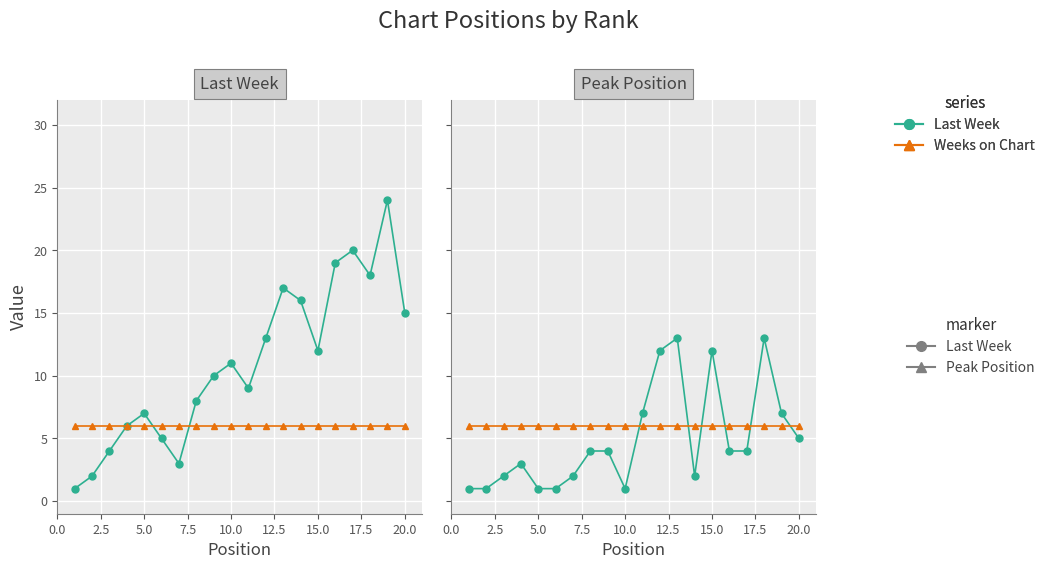

What position from the left is 5.0?

5